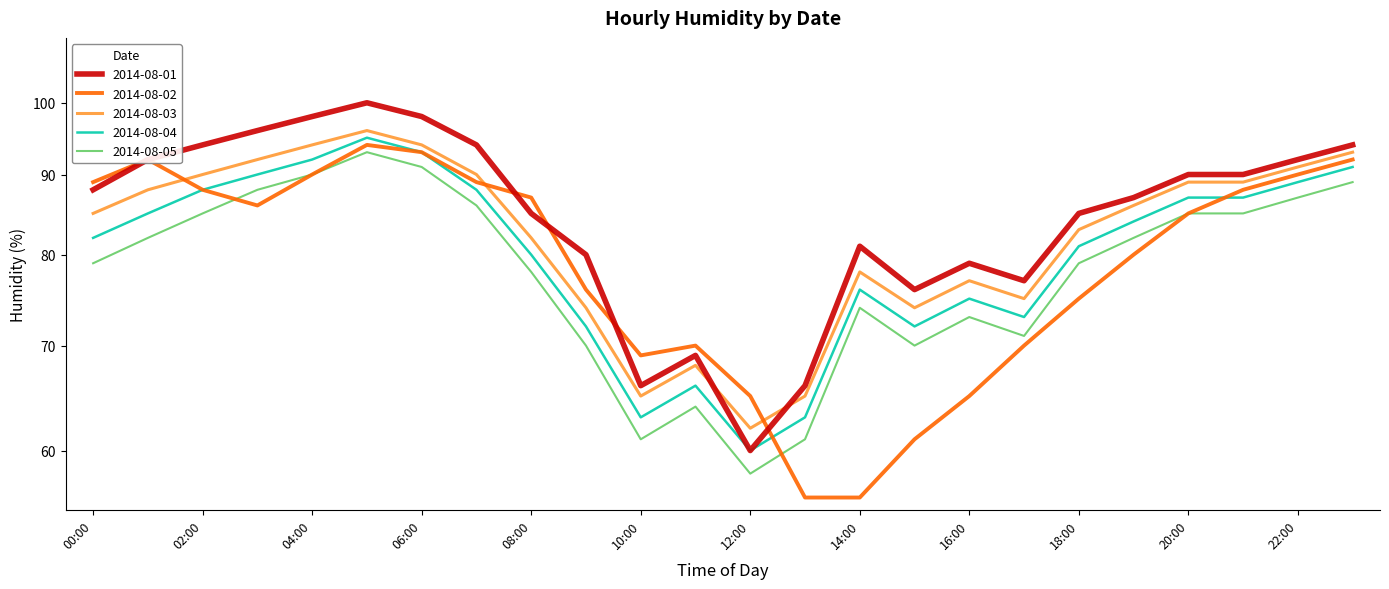

List the labels in order of 2014-08-05 value, smallest first.

12:00, 10:00, 13:00, 11:00, 09:00, 15:00, 17:00, 16:00, 14:00, 08:00, 00:00, 18:00, 01:00, 19:00, 02:00, 20:00, 21:00, 07:00, 22:00, 03:00, 23:00, 04:00, 06:00, 05:00